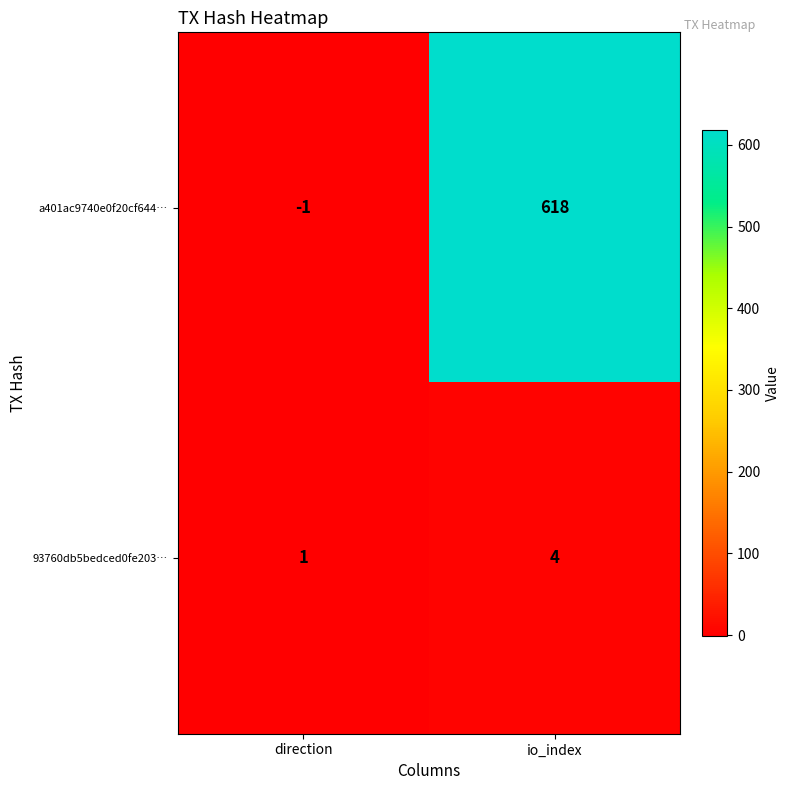

At direction, list the series in order from largest to smallest.

93760db5bedced0fe203…, a401ac9740e0f20cf644…